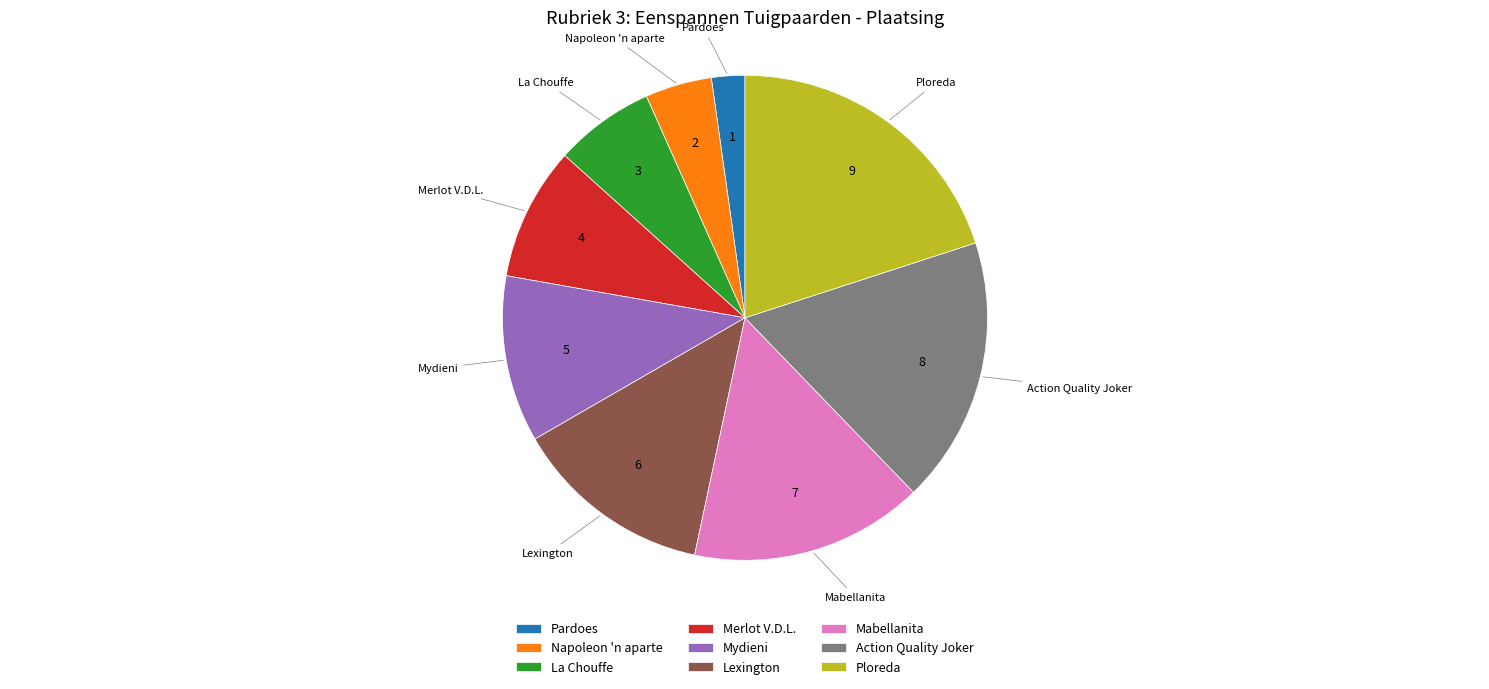

True or false: Merlot V.D.L. accounts for 9% of the total.

True